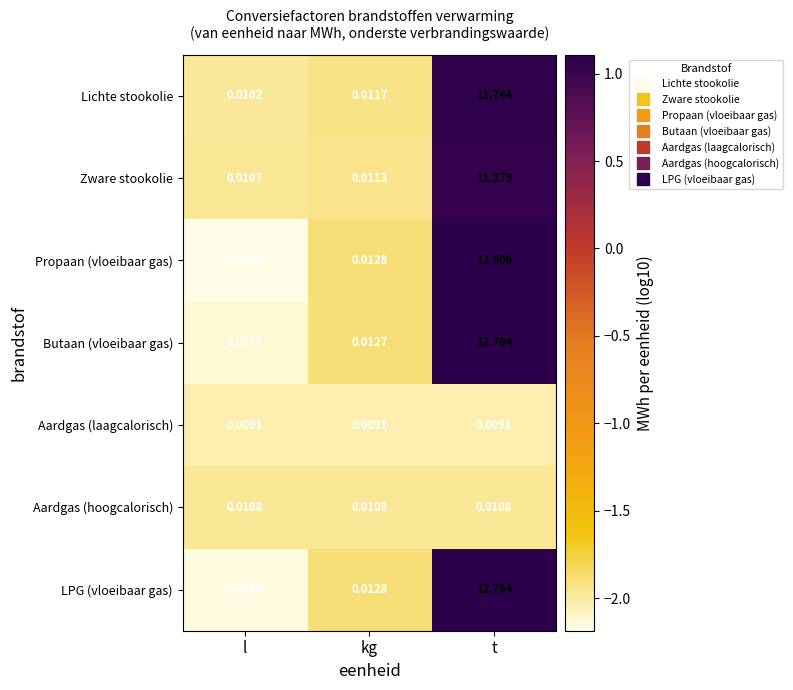

At l, list the series in order from smallest to largest.

Propaan (vloeibaar gas), LPG (vloeibaar gas), Butaan (vloeibaar gas), Aardgas (laagcalorisch), Lichte stookolie, Zware stookolie, Aardgas (hoogcalorisch)